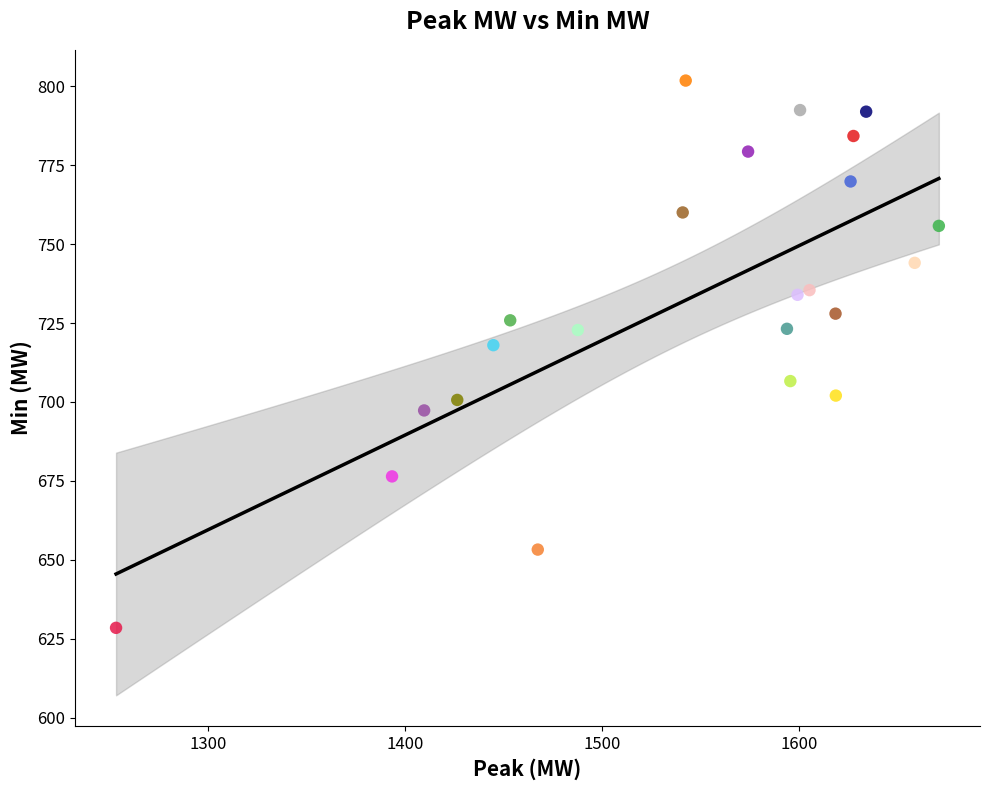

What is the range of Y values (max minus min)?

173.3